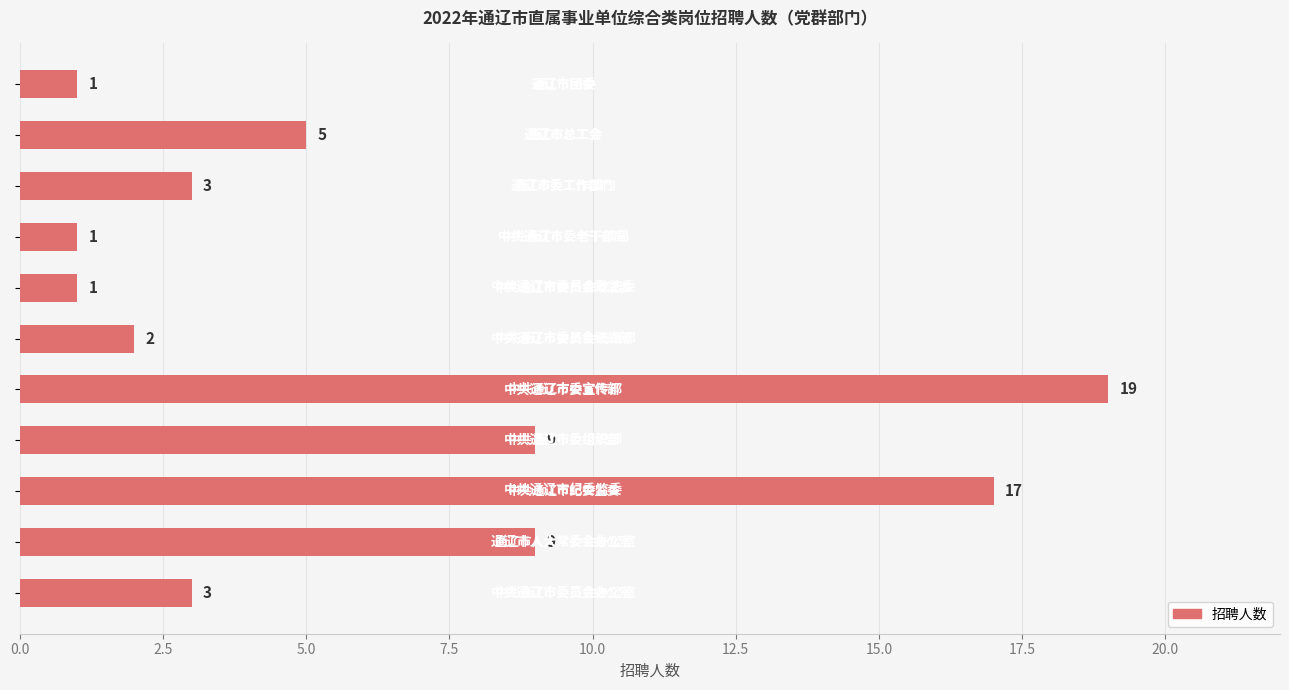

What is the greatest value displayed?

19